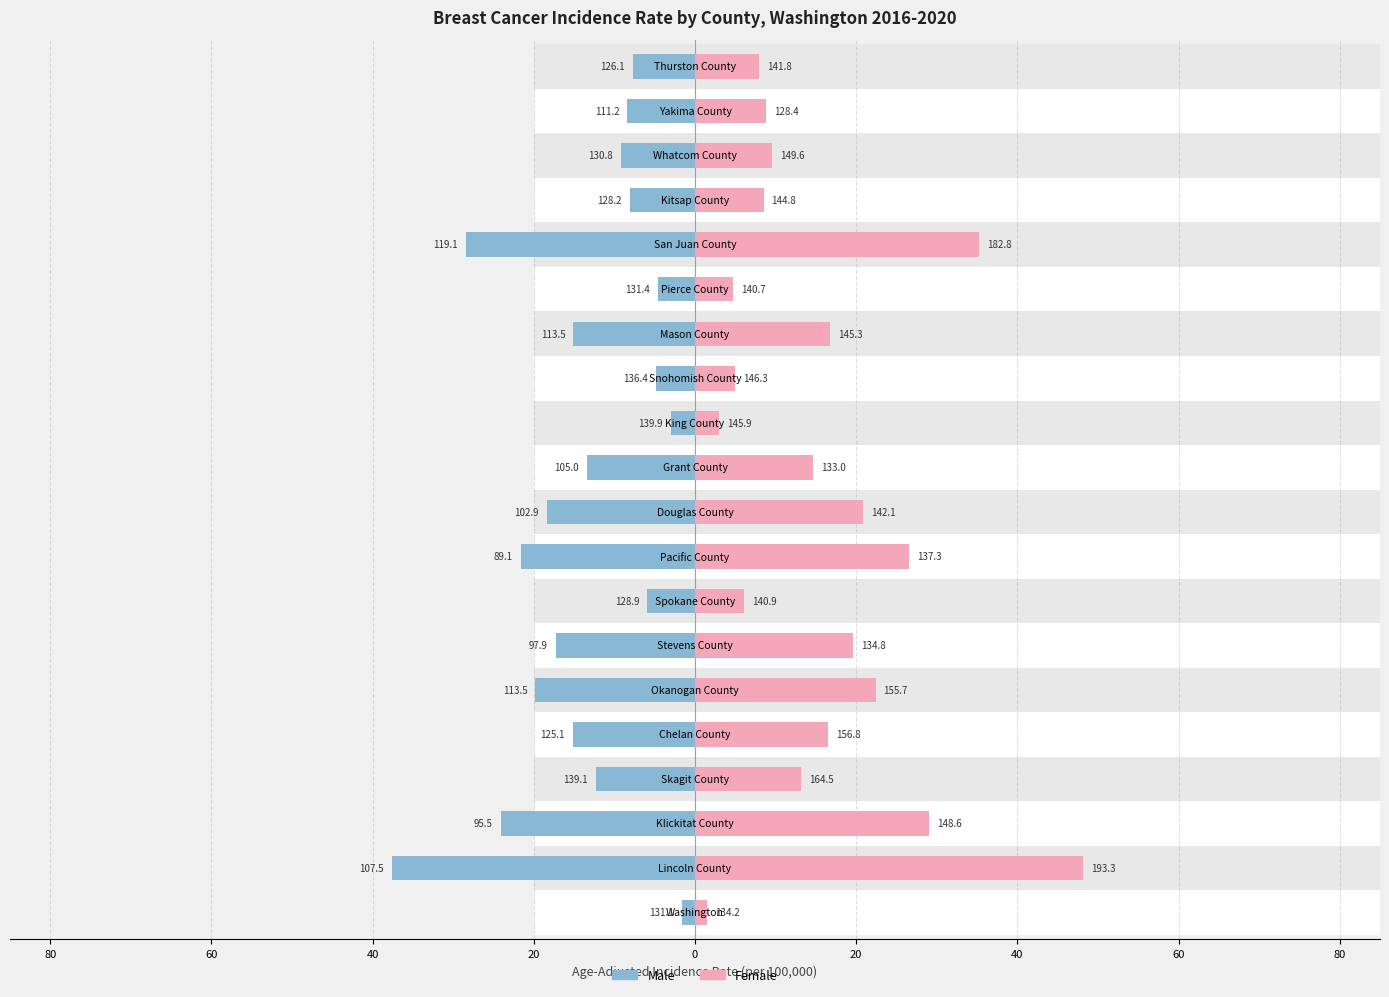

How many groups of bars are there?

20